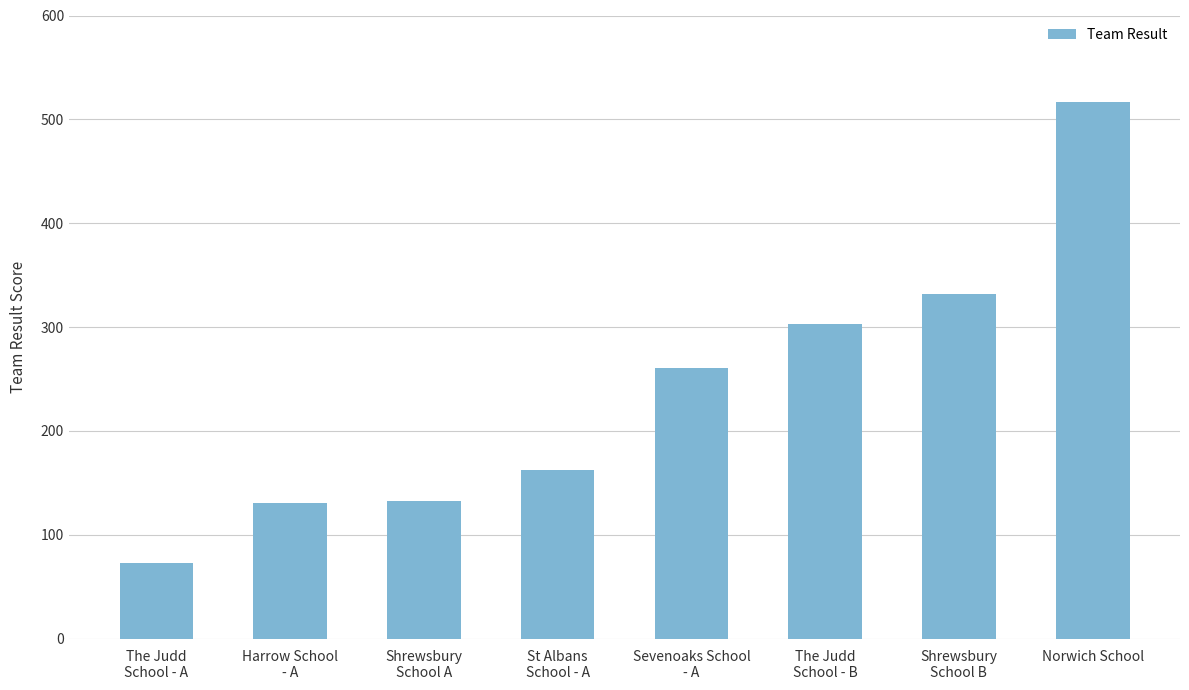

What is the smallest value displayed?

73